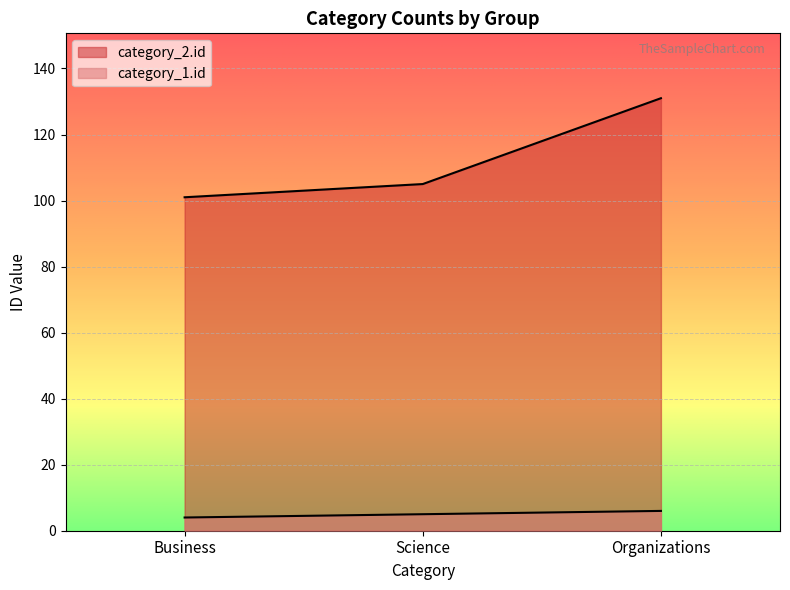

Rank the series by their average value, from lowest to highest.

category_1.id, category_2.id